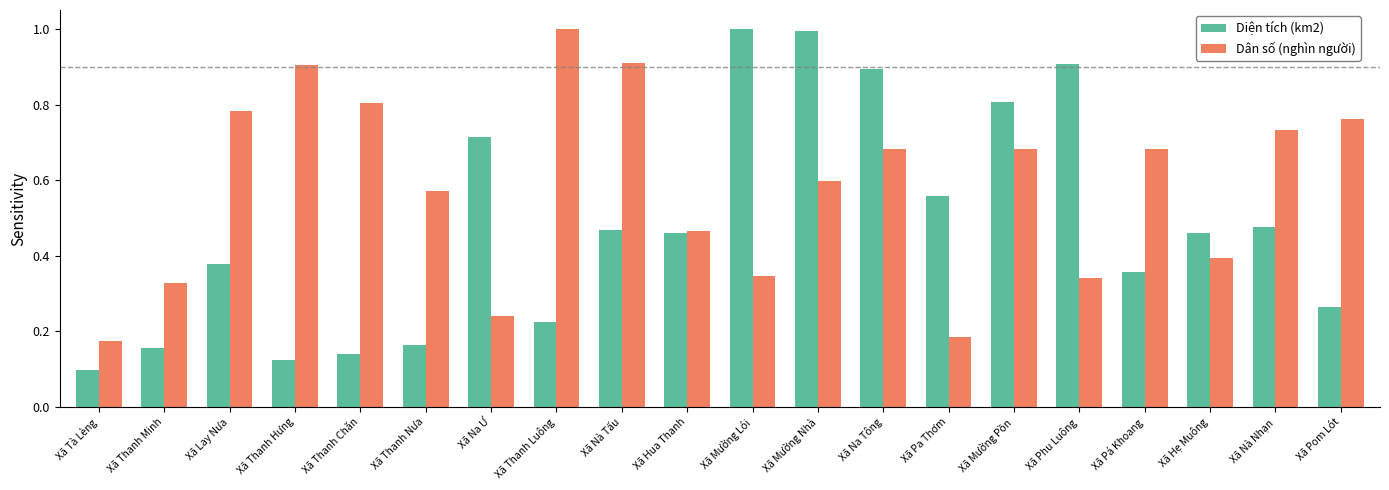

What are all the series names shown in the legend?

Diện tích (km2), Dân số (nghìn người)